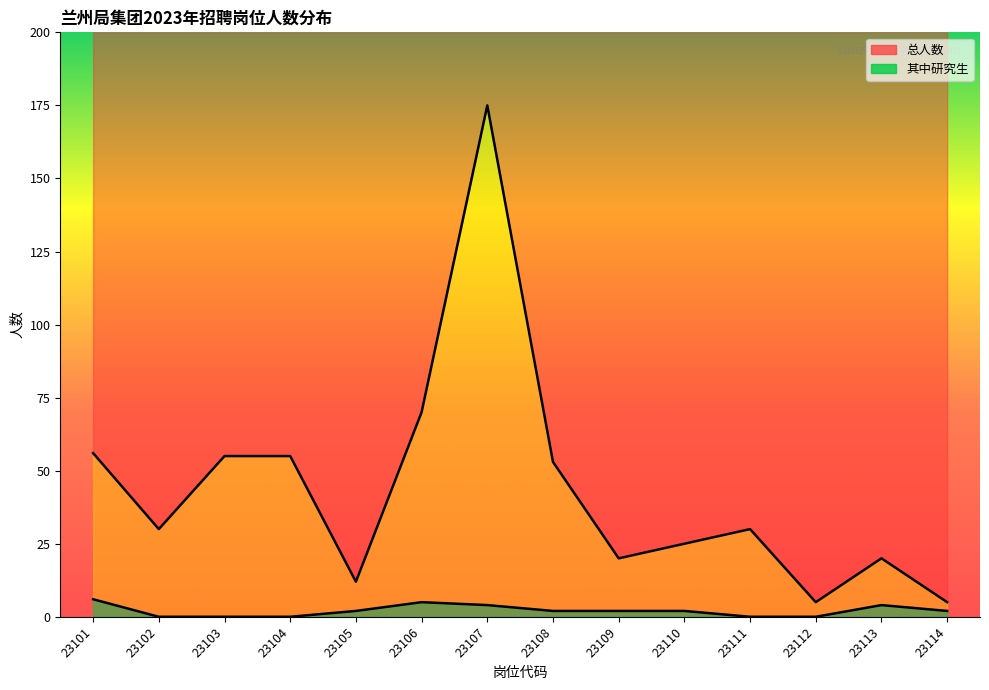

What are all the series names shown in the legend?

总人数, 其中研究生